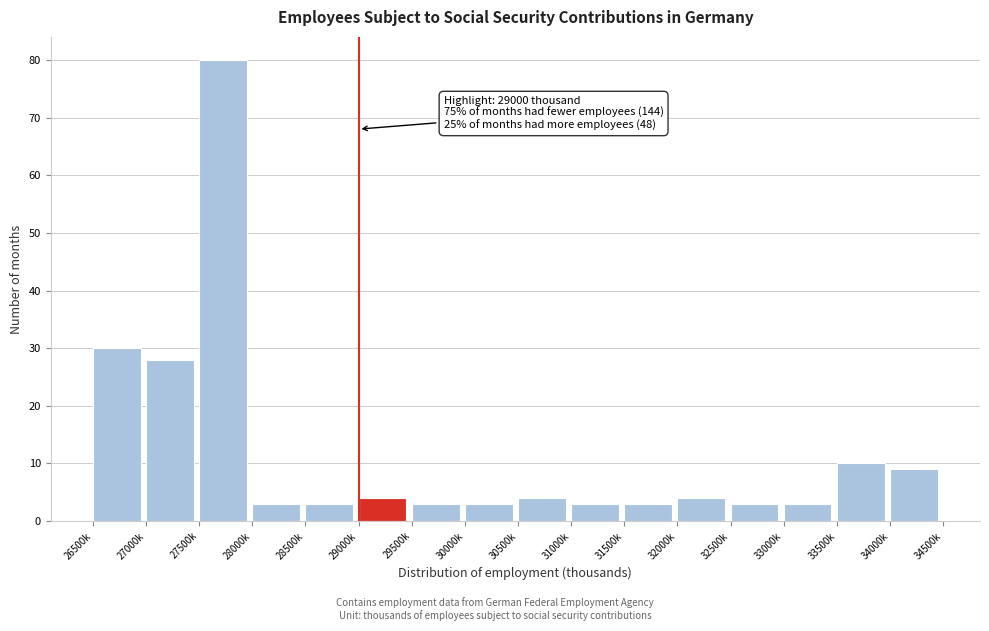

Reading left to right, what are all the values shown in this chart?

26500k=30	27000k=28	27500k=80	28000k=3	28500k=3	29000k=4	29500k=3	30000k=3	30500k=4	31000k=3	31500k=3	32000k=4	32500k=3	33000k=3	33500k=10	34000k=9